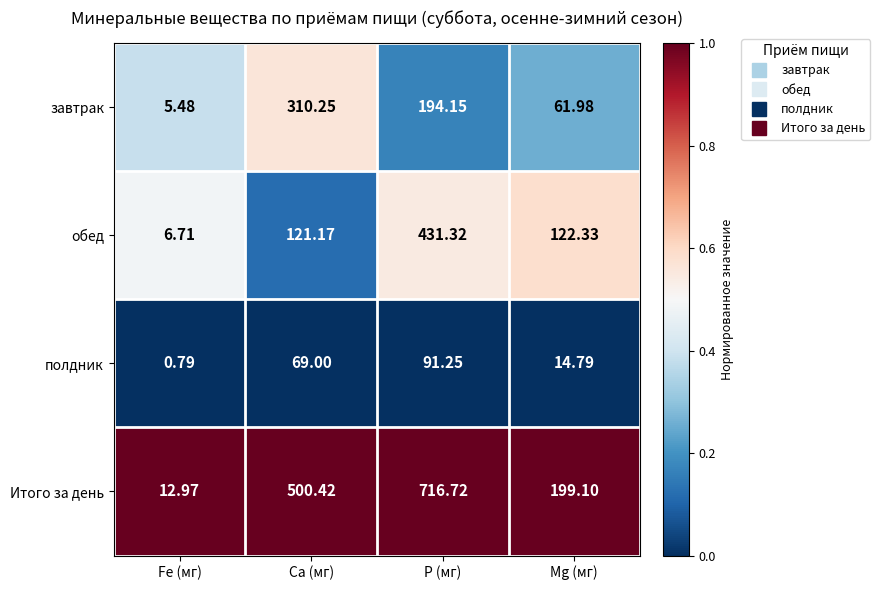

At which category is the sum across all series the highest?

P (мг)